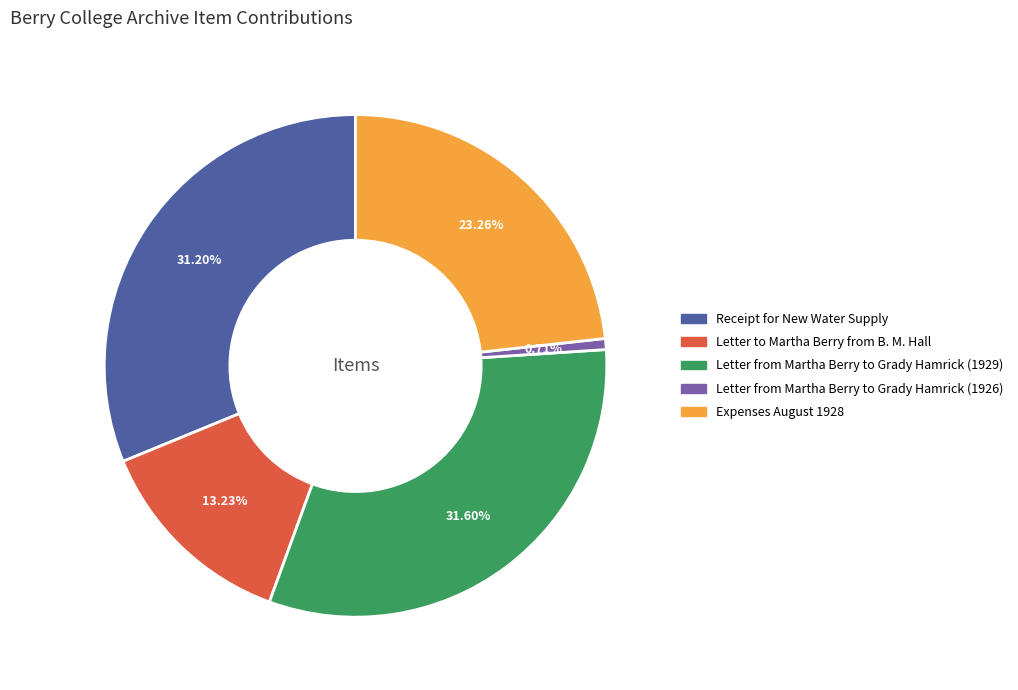

Does any single category account for the majority?

No